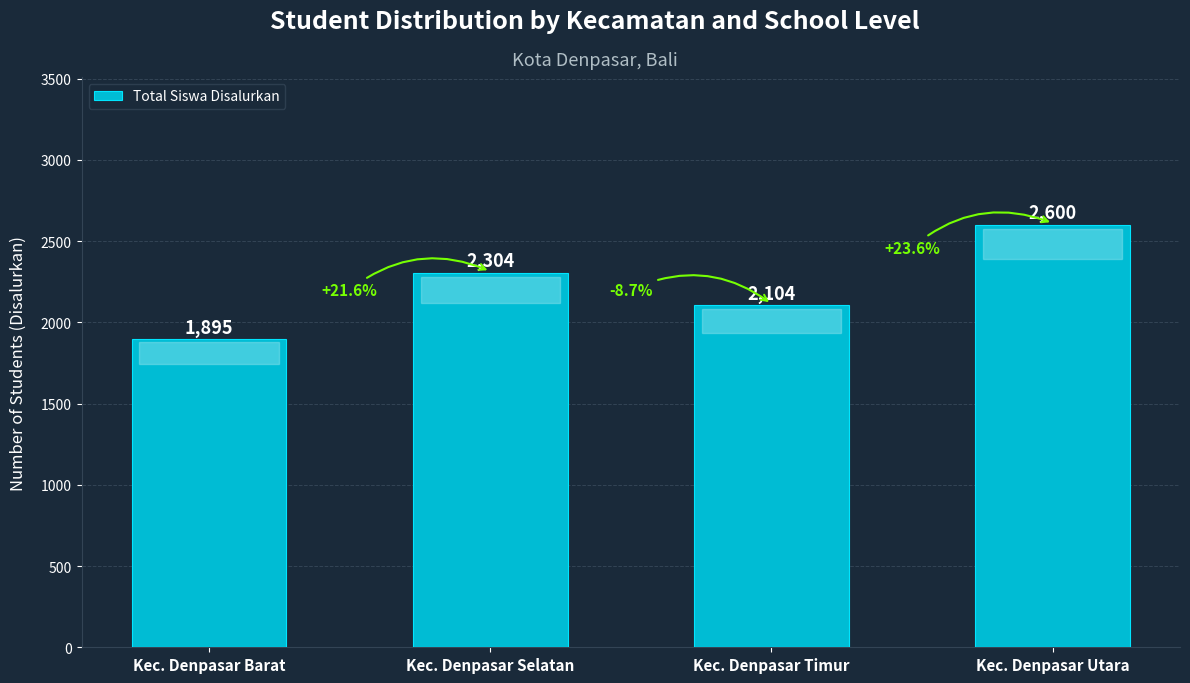

How many data points are less than 2304?

2